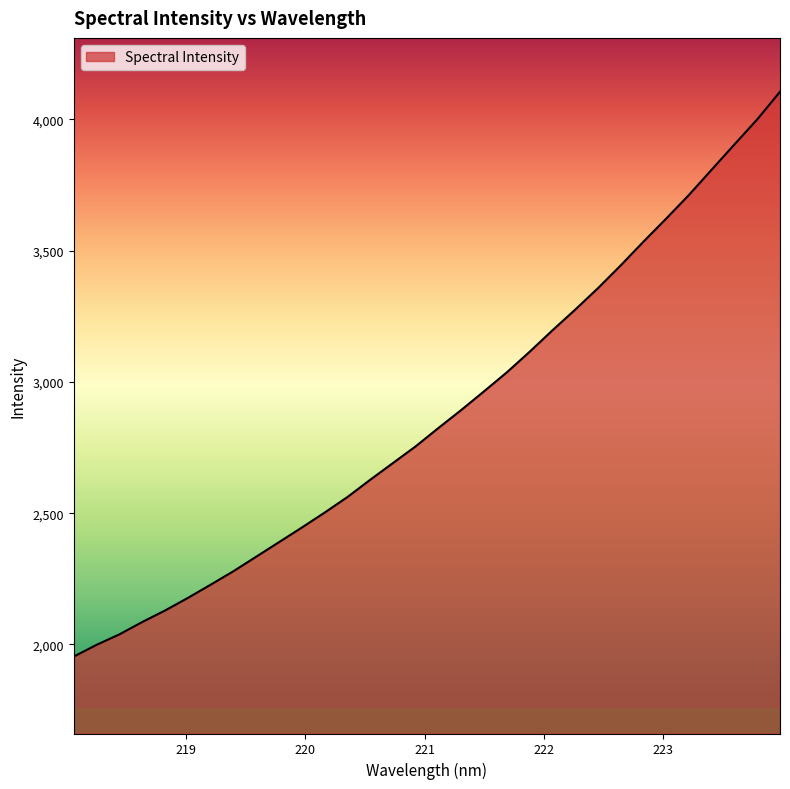

True or false: there are more than 2 points higher than both neighbors.

False